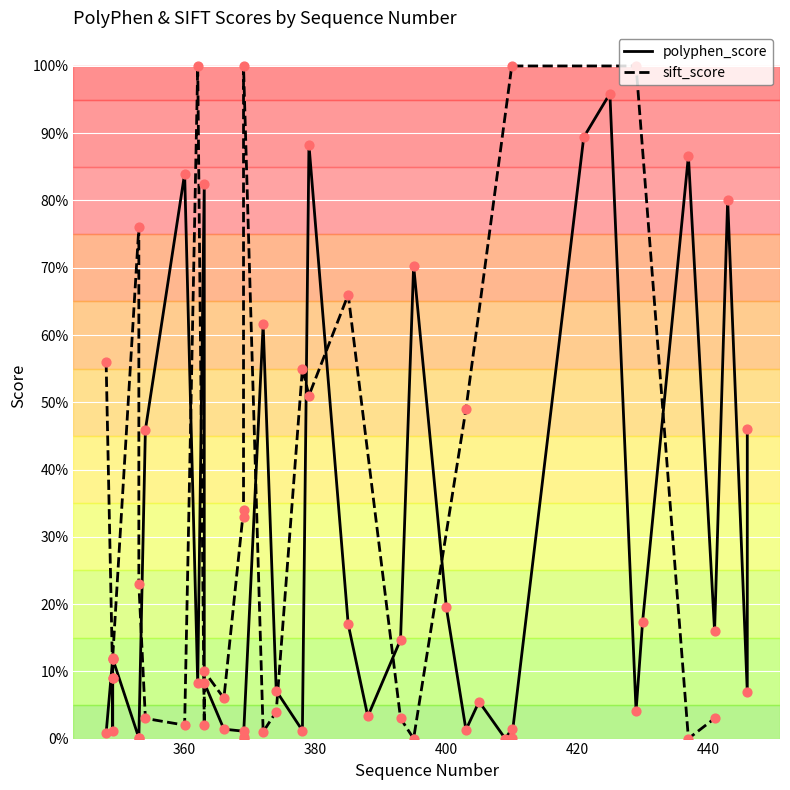

Which series has the largest total across all categories?

sift_score